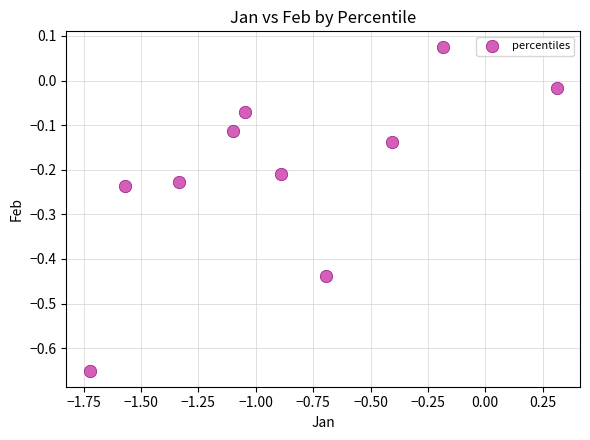

What is the average X value?

-0.9